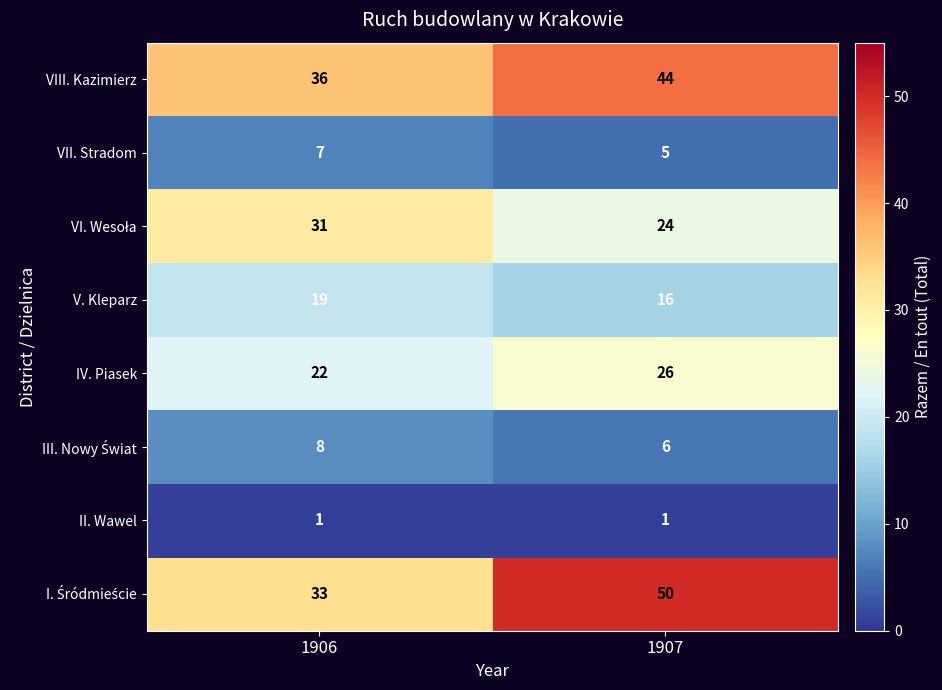

What is the average value of the IV. Piasek series?

24